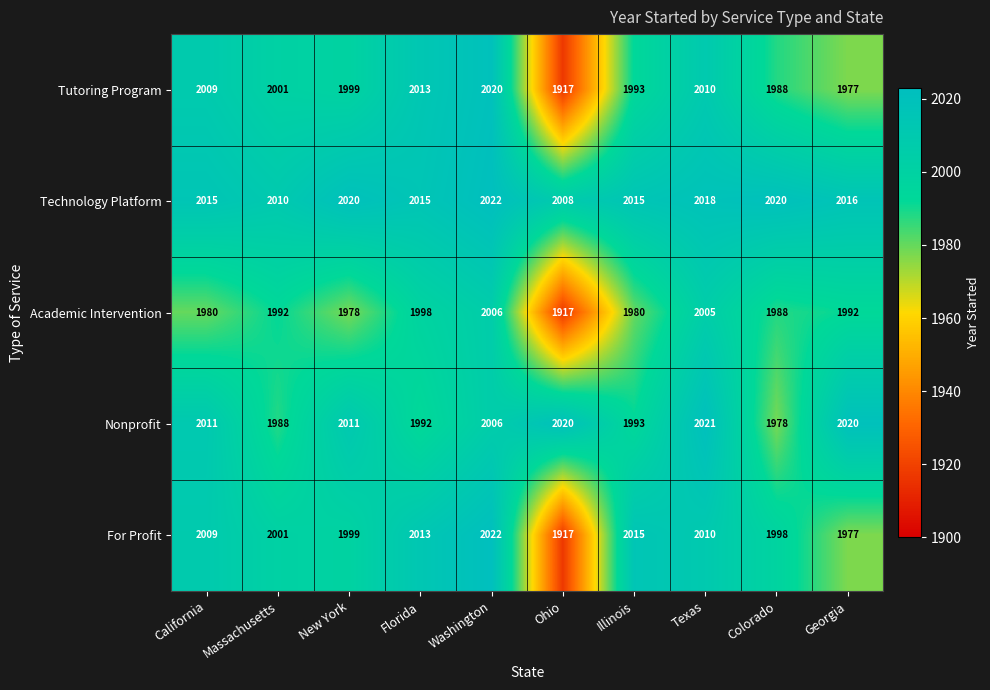

True or false: For Profit has a value of 2009 at California.

True